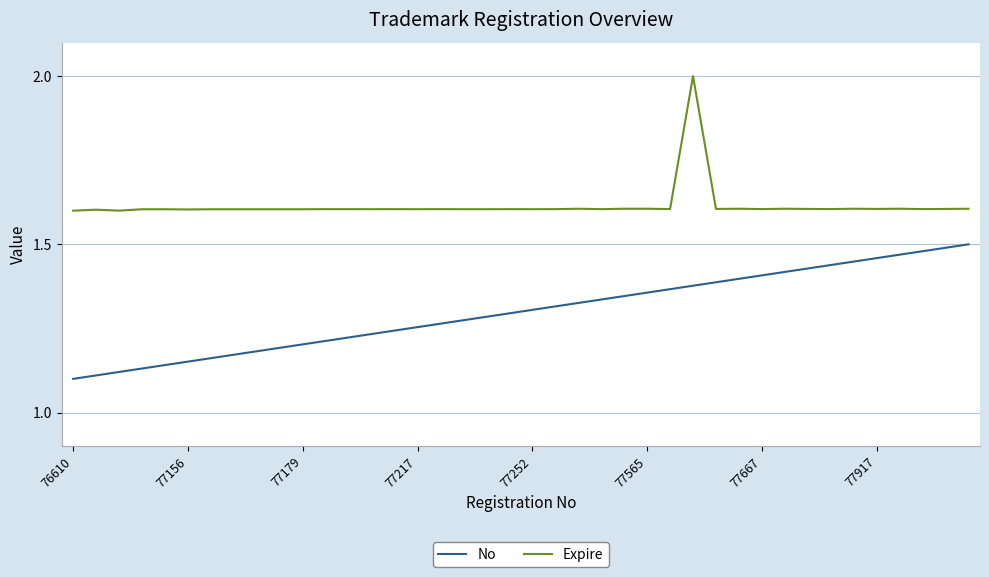

Rank the series by their maximum value, from lowest to highest.

No, Expire